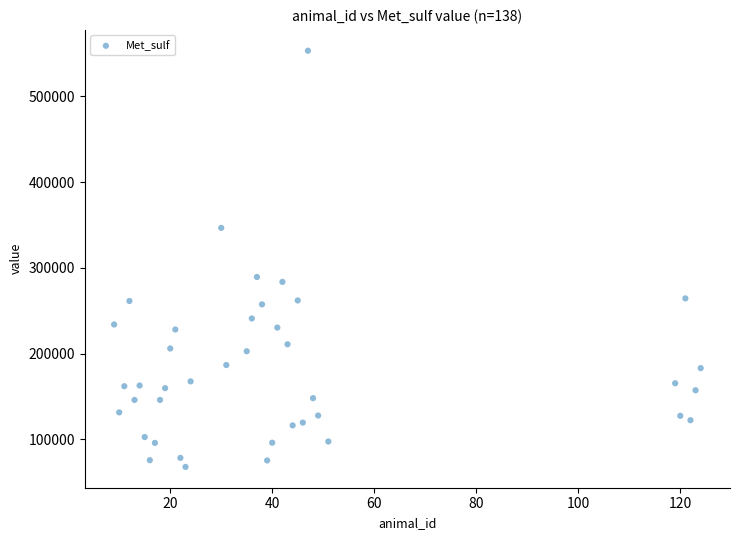

What Y value in the scatter plot is closest to 310467?

289282.7